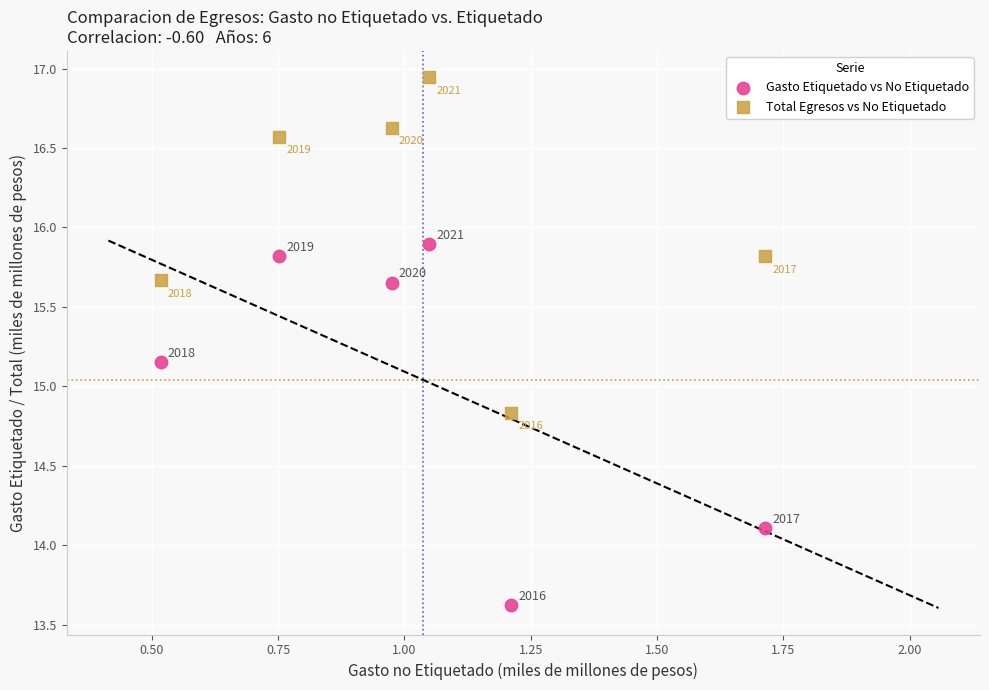

Which series contains the highest Y value?

Total Egresos vs No Etiquetado